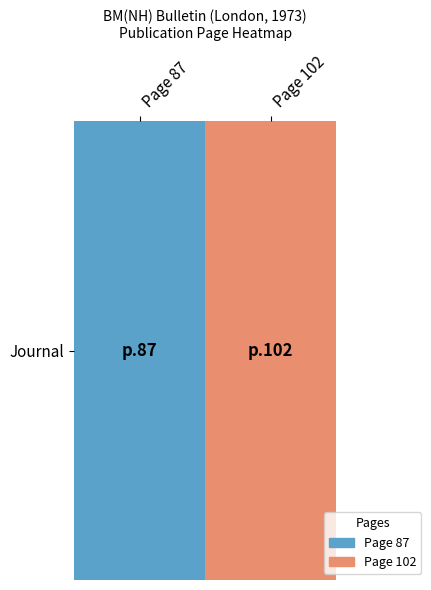

Reading left to right, list all the values displayed in this chart.

87	102